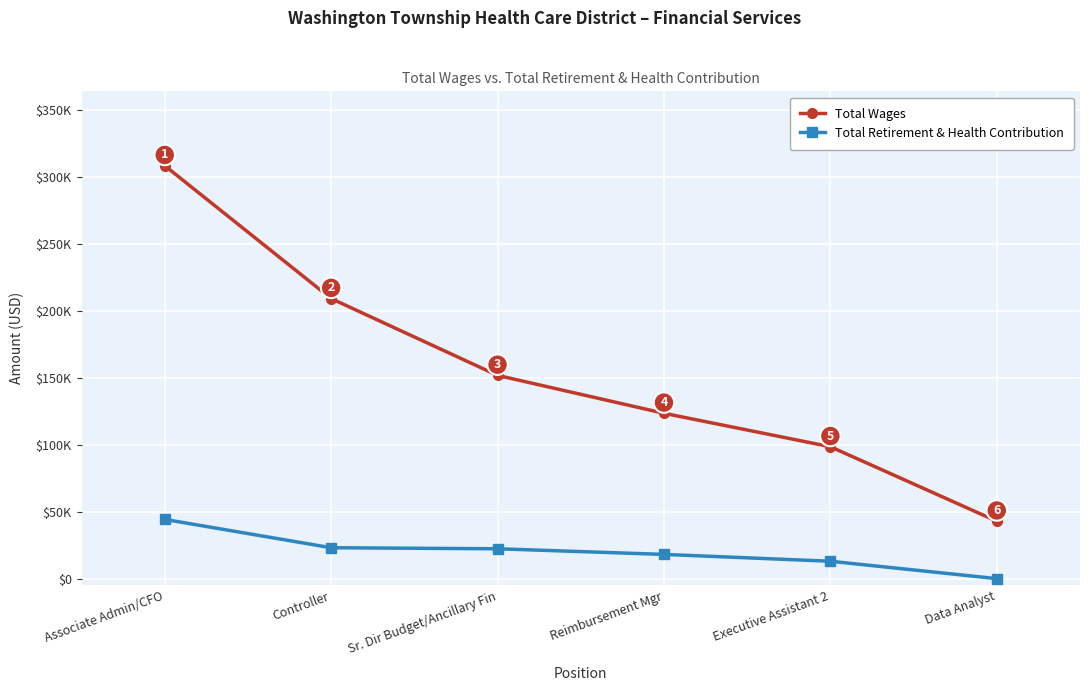

True or false: Total Wages has more than 0 interior local peaks.

False